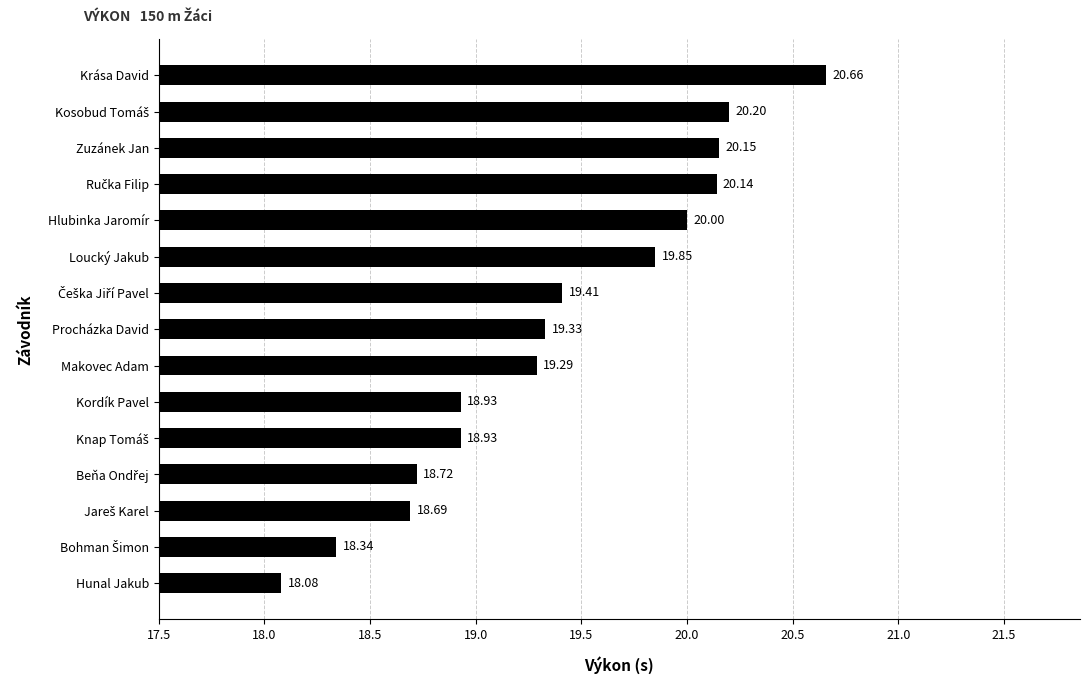

What is the difference between the maximum and second lowest values?

2.3